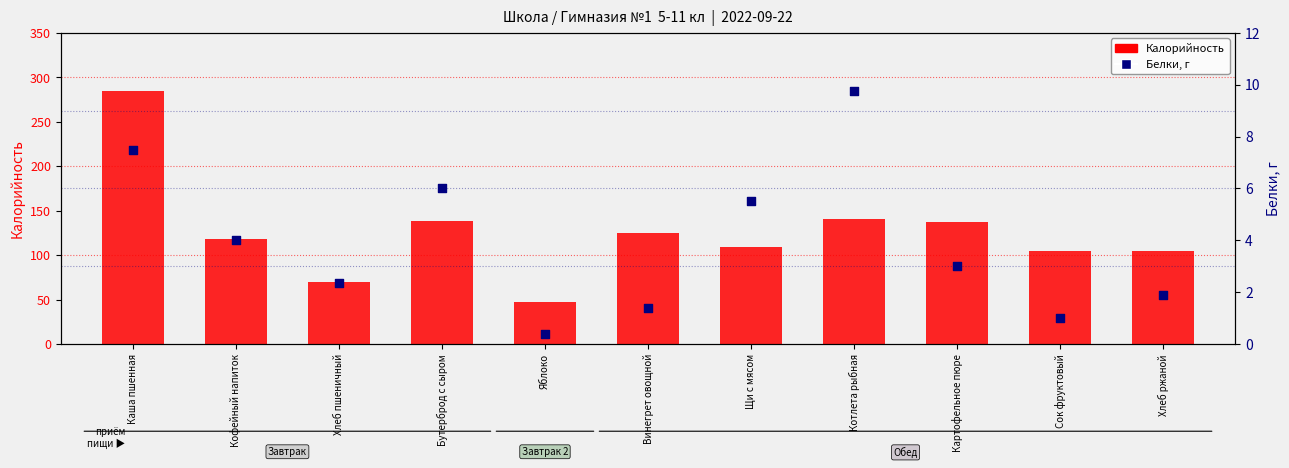

Is the value of Белки at Сок фруктовый greater than the value of Калорийность at Хлеб ржаной?

No